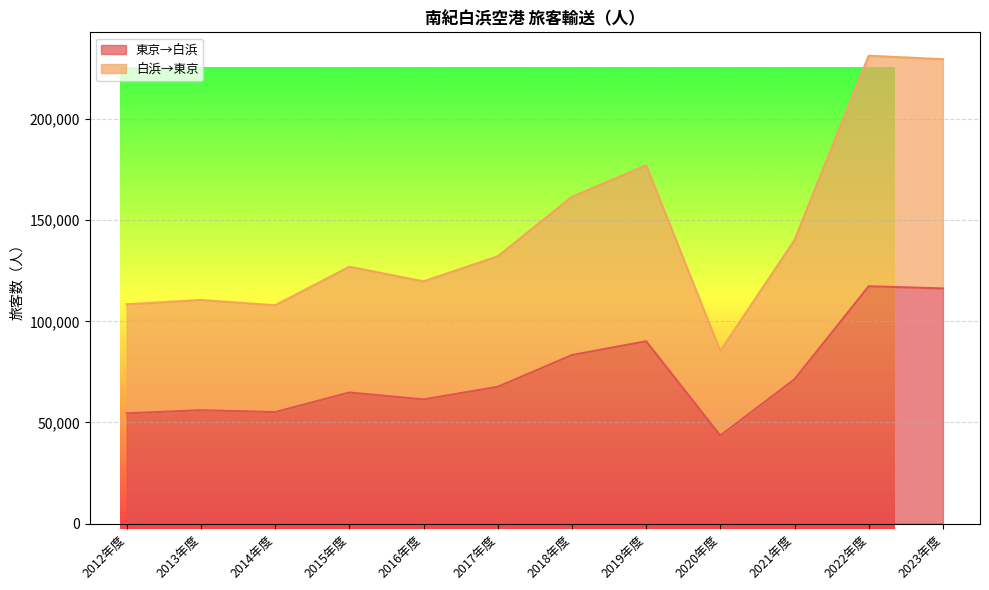

What is the minimum value shown in the chart?

43516